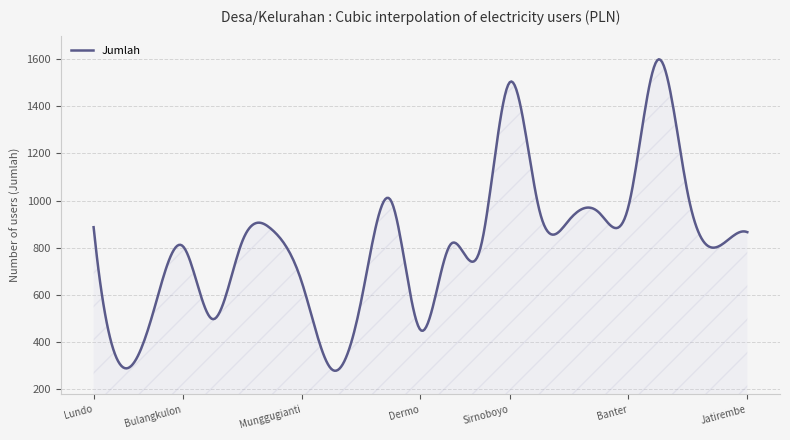

What is the difference between the maximum and minimum values?

1318.6